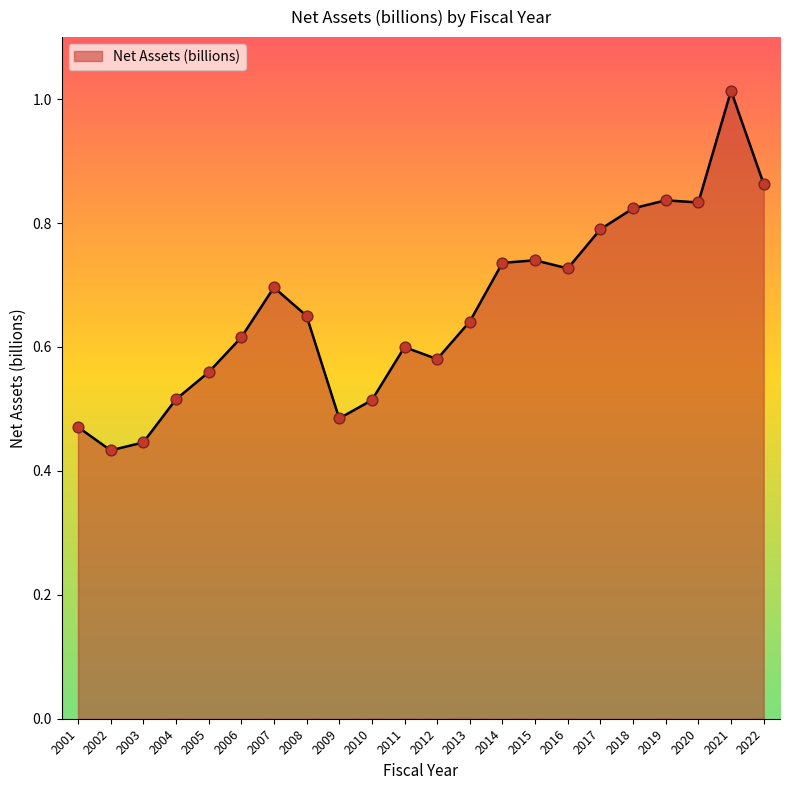

What is the change in value from 2006 to 2016?

+0.1